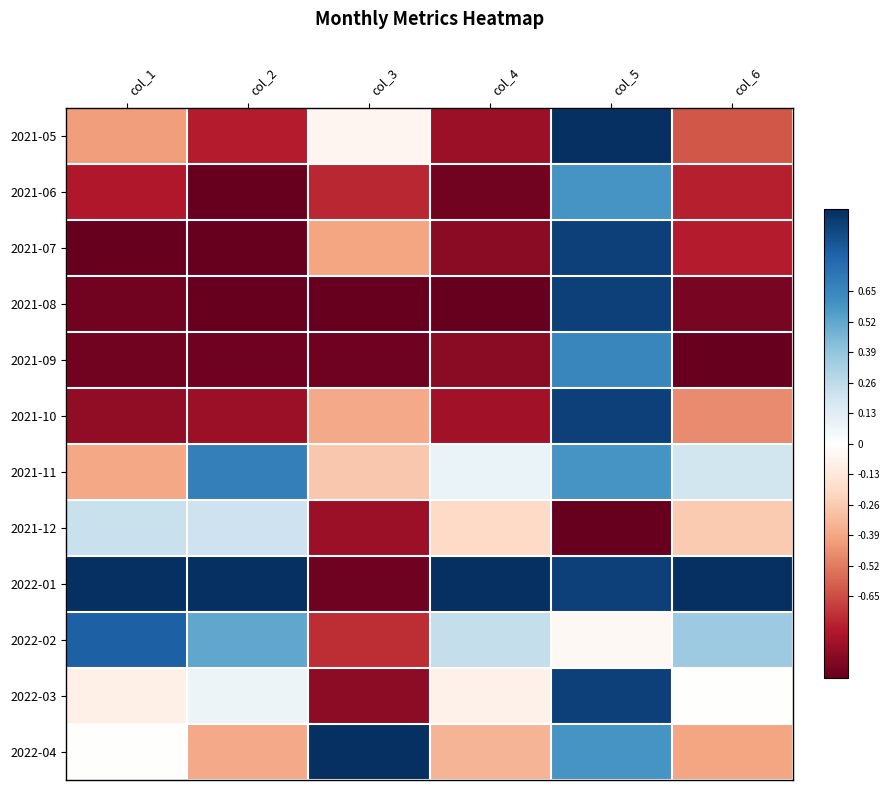

At which category is the sum across all series the highest?

col_5